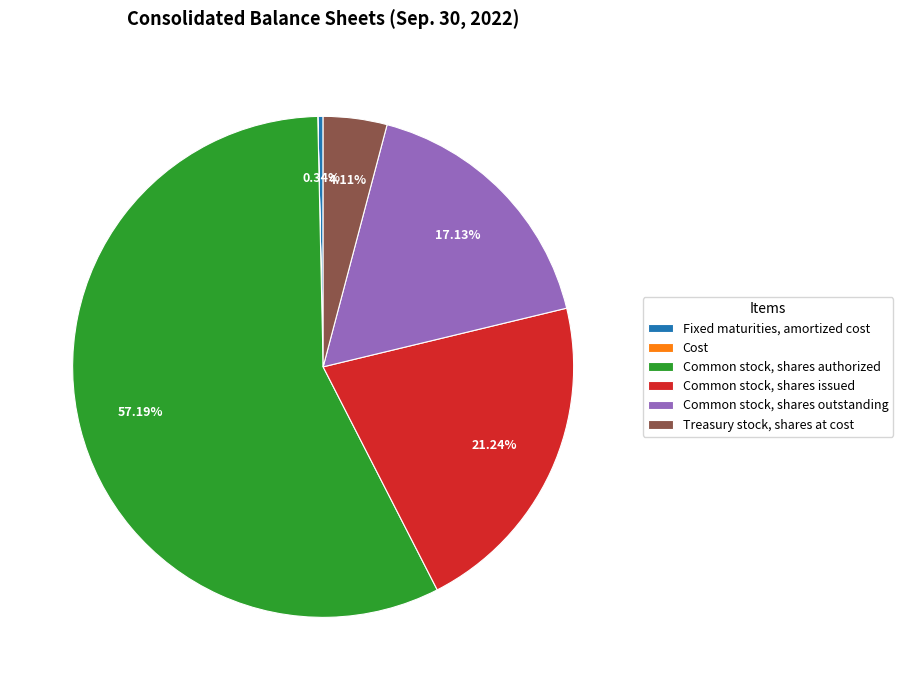

How much of the chart is everything except Common stock, shares authorized?

42.8%